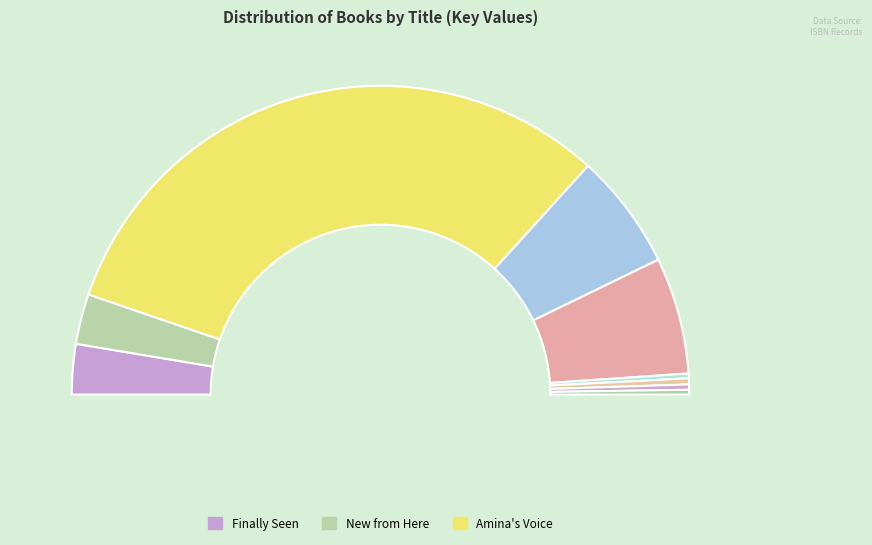

To the nearest percent, what percentage of the pie is Lunch Money?

1%